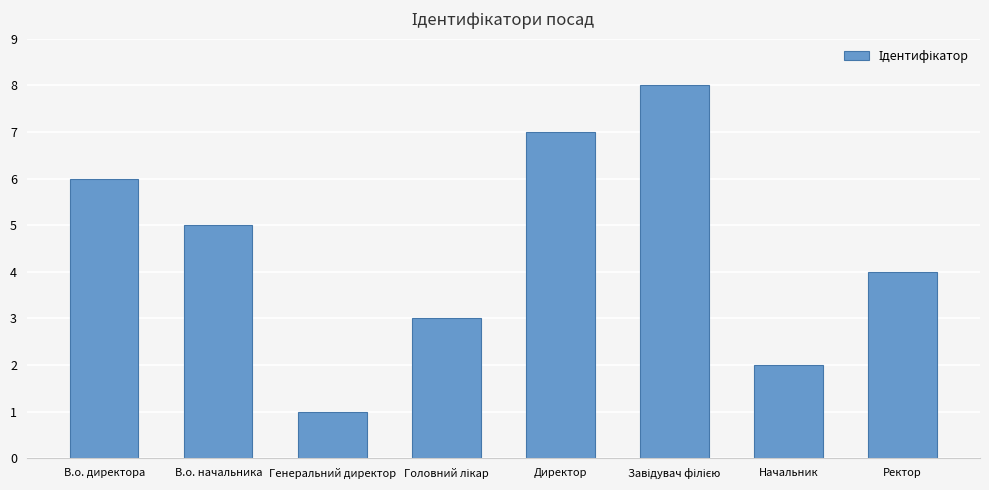

Is it true that the value at Директор is 7?

True